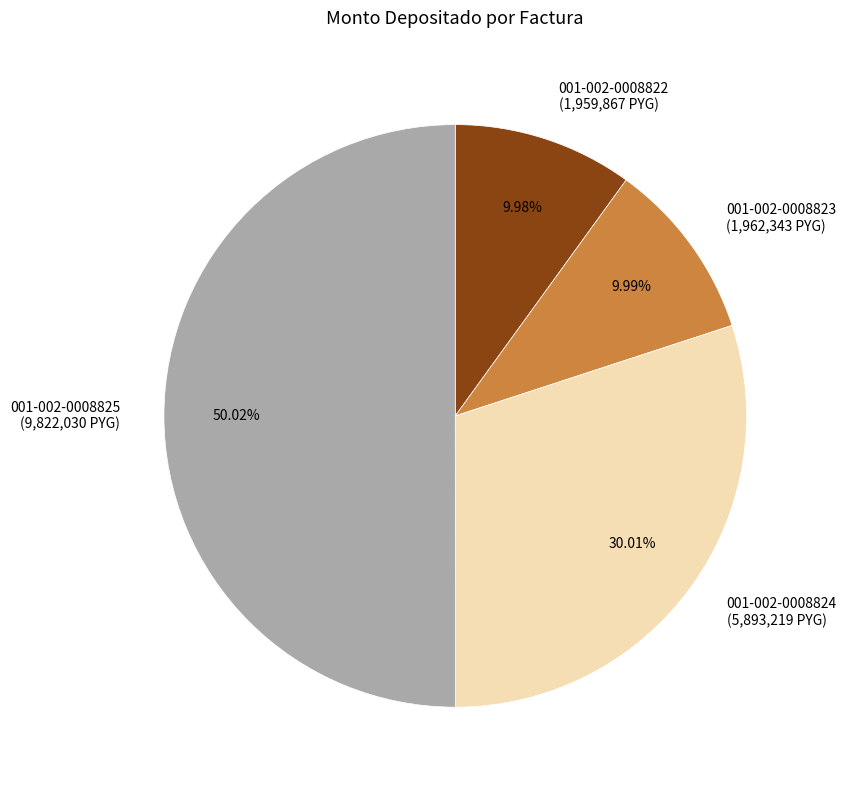

How many segments does this pie chart have?

4